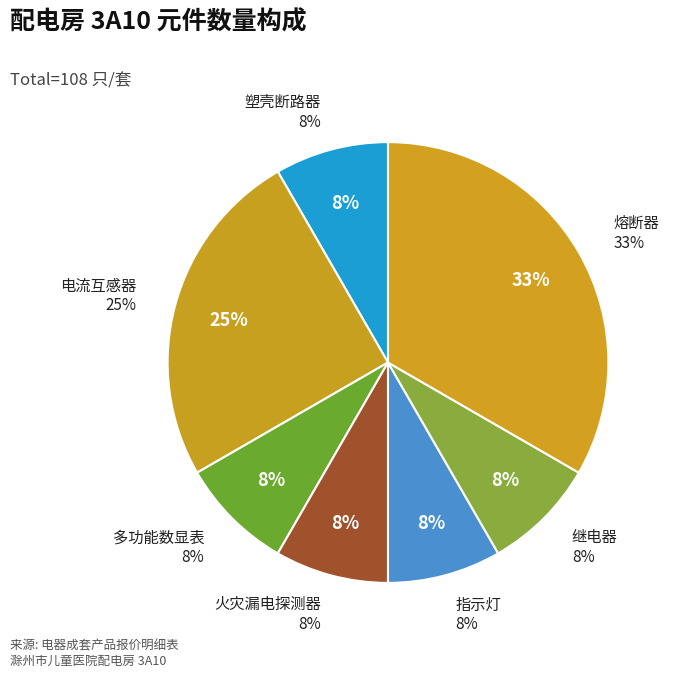

Which category has the biggest portion of the pie?

熔断器